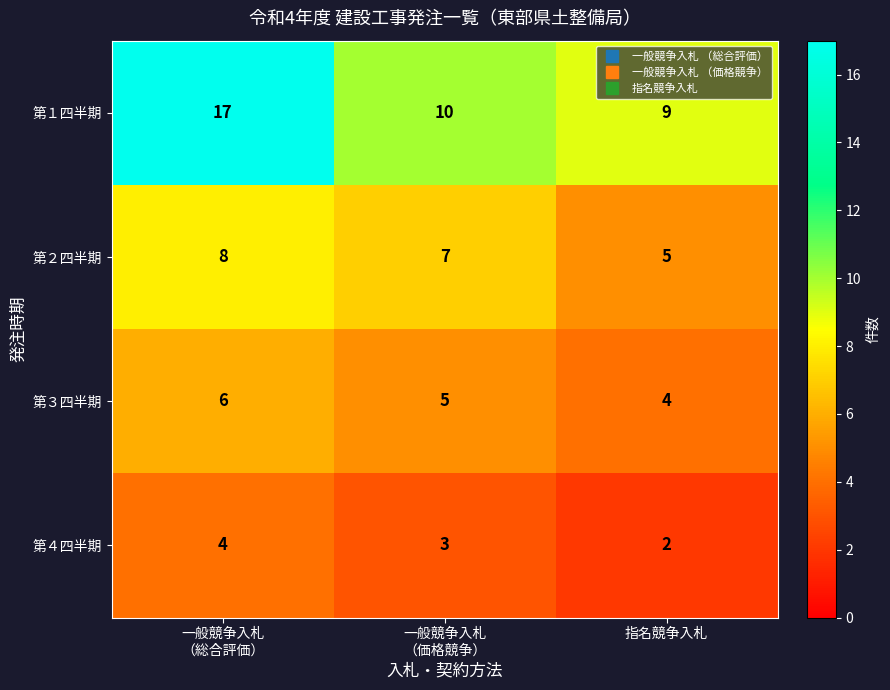

Reading left to right, list all the values displayed in this chart.

第１四半期: 17	10	9
第２四半期: 8	7	5
第３四半期: 6	5	4
第４四半期: 4	3	2